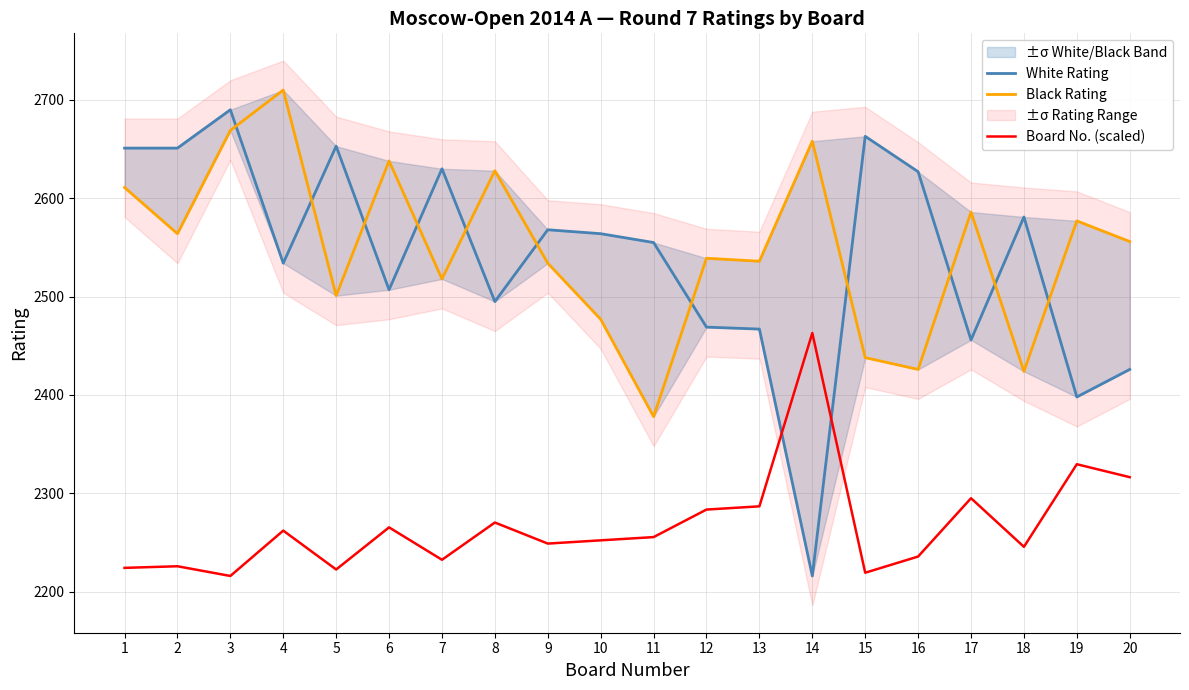

Reading right to left, what are all the values shown in this chart?

White Rating: 2426.0	2398.0	2581.0	2456.0	2627.0	2663.0	2216.0	2467.0	2469.0	2555.0	2564.0	2568.0	2495.0	2630.0	2507.0	2653.0	2534.0	2690.0	2651.0	2651.0
Black Rating: 2556.0	2577.0	2424.0	2586.0	2426.0	2438.0	2658.0	2536.0	2539.0	2378.0	2477.0	2534.0	2628.0	2518.0	2638.0	2501.0	2710.0	2669.0	2564.0	2611.0
Board No. (scaled): 2316.4	2329.6	2245.6	2295.0	2235.8	2219.3	2463.0	2286.8	2283.5	2255.5	2252.2	2248.9	2270.3	2232.5	2265.4	2222.6	2262.1	2216.0	2225.9	2224.2